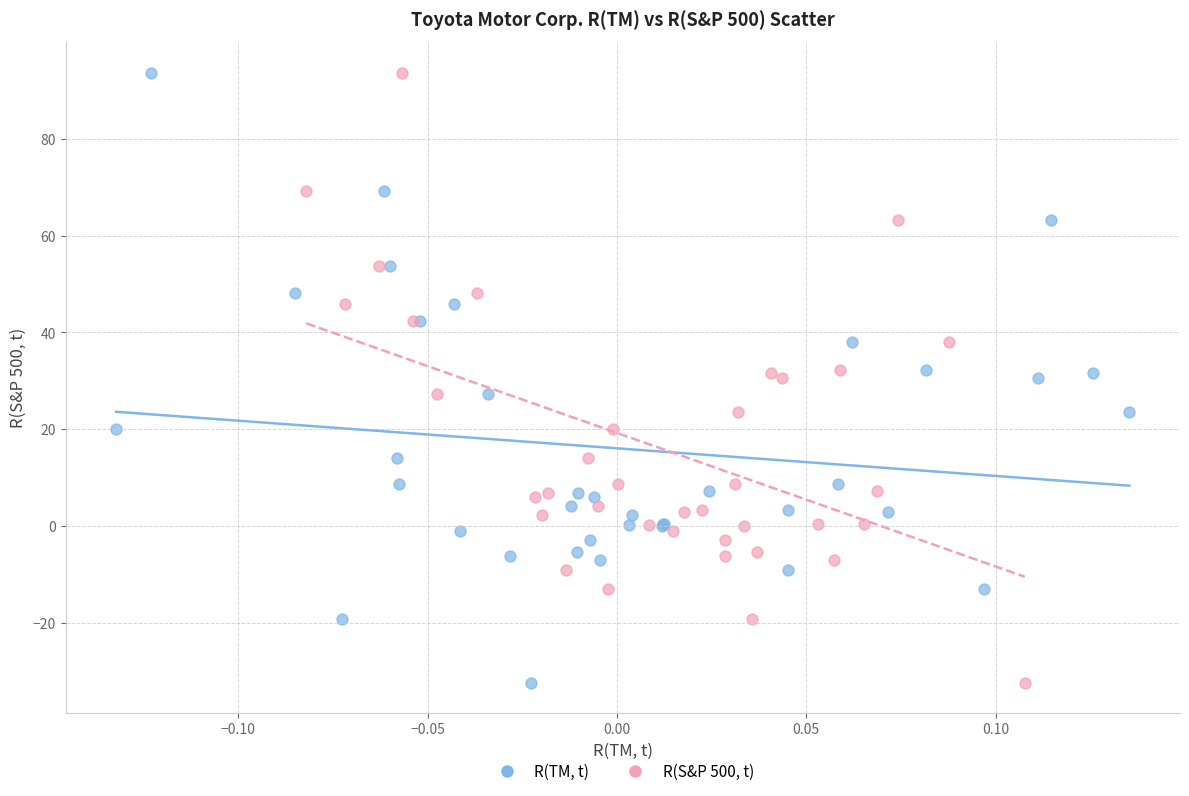

What are all the series names shown in the legend?

R(TM, t), R(S&P 500, t)